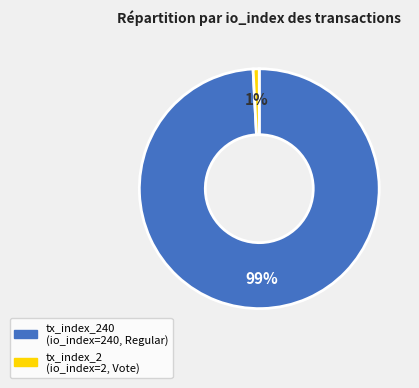

To the nearest percent, what is the average slice percentage?

50%